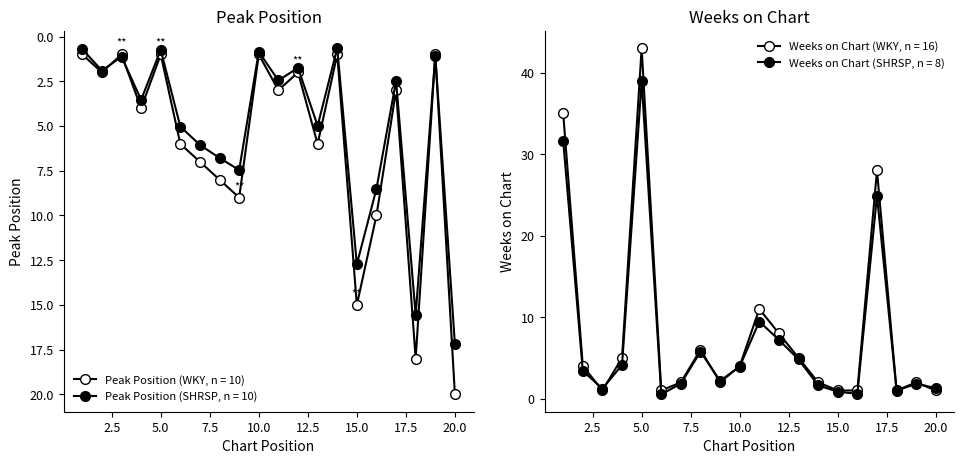

What is the total value across all series at 4?

9